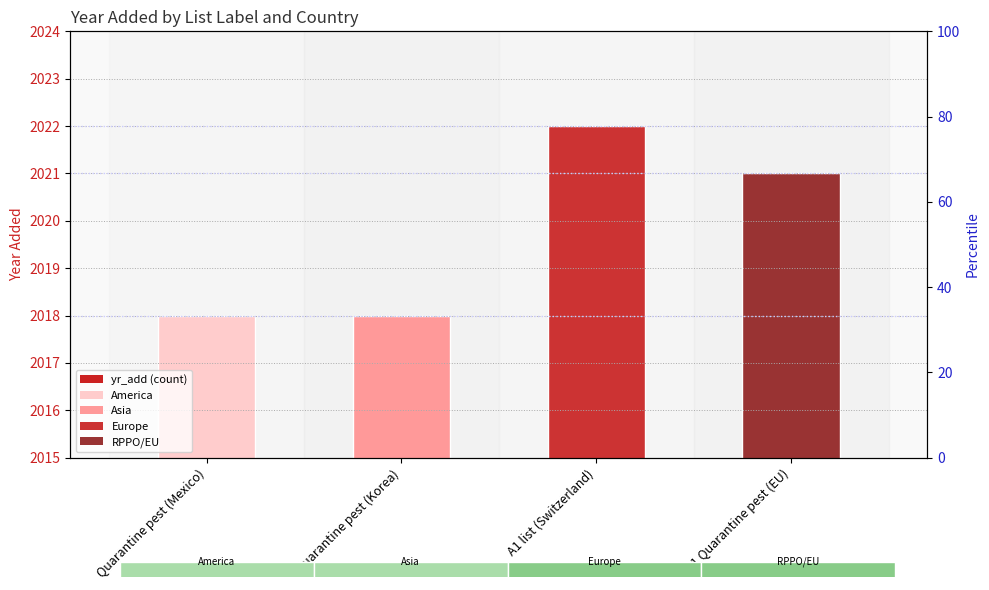

At which category does the chart reach its minimum across all series?

Quarantine pest (Mexico)